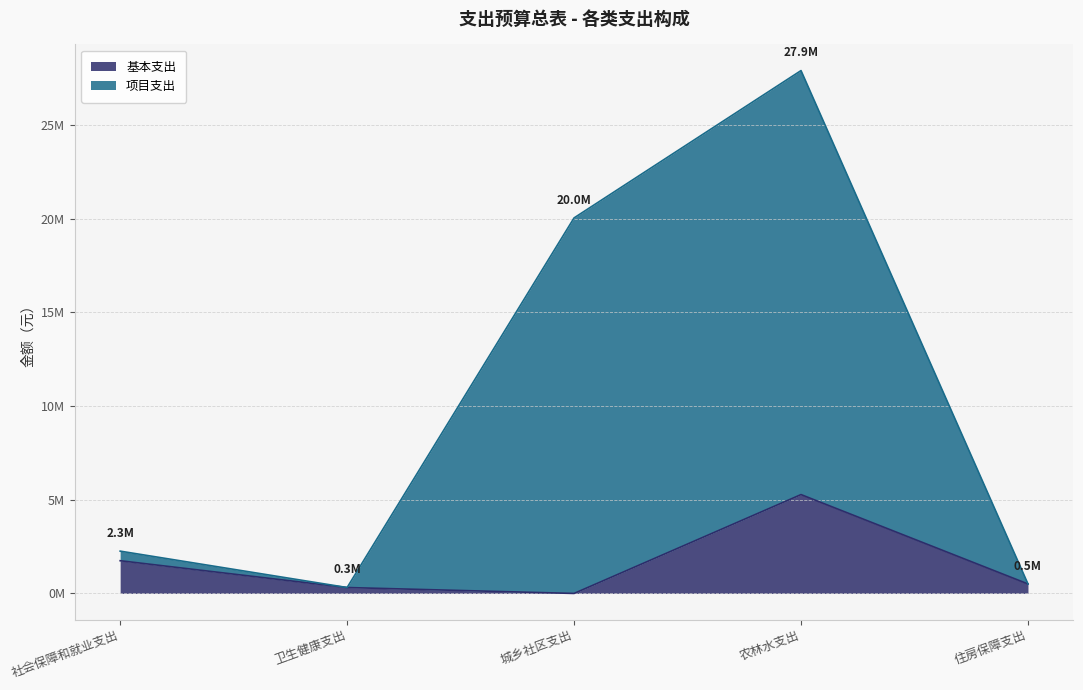

Between 城乡社区支出 and 住房保障支出, which series saw the biggest shift?

项目支出